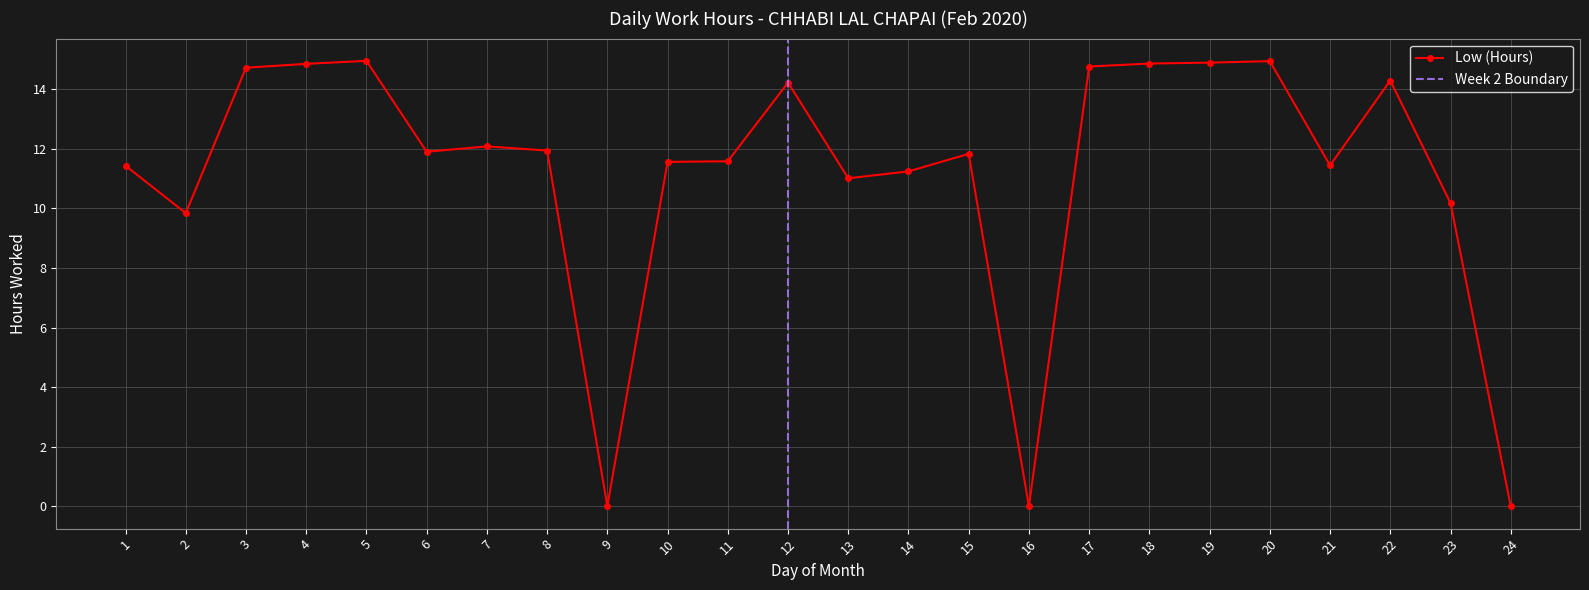

The value at 8 is 11.9. True or false?

True